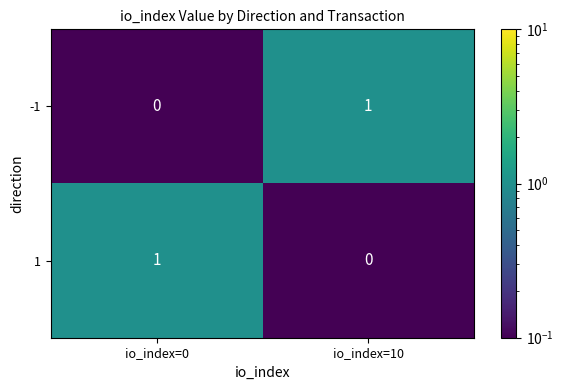

At which label is -1 closest to 0?

io_index=0